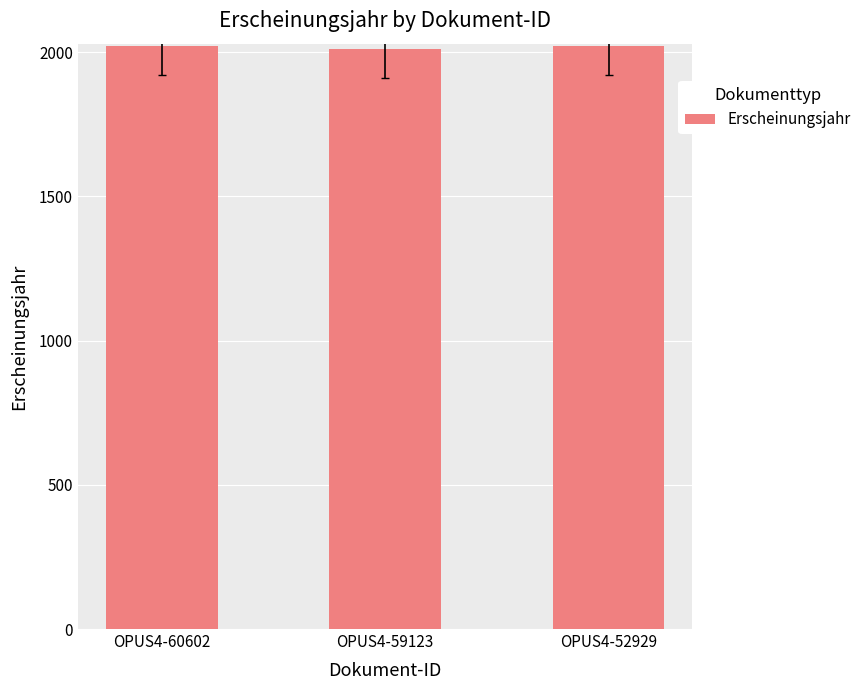

What is the value of the 3rd bar from the left?

2022